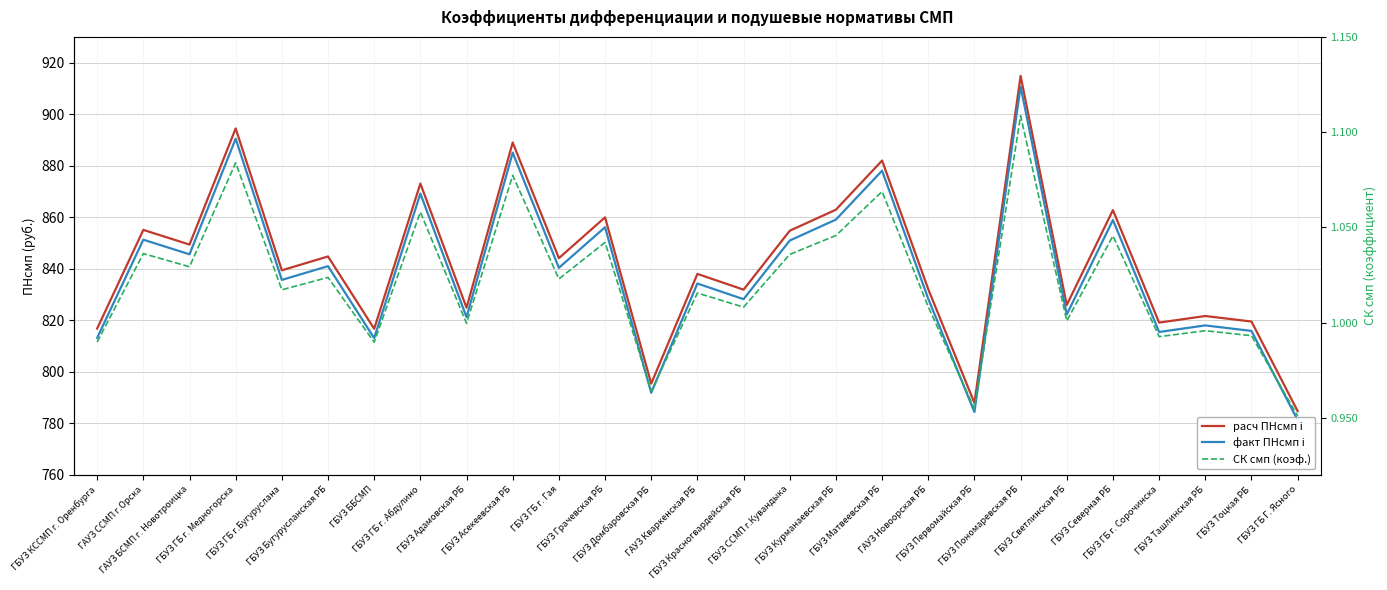

At how many categories does at least one series exceed 671?

27